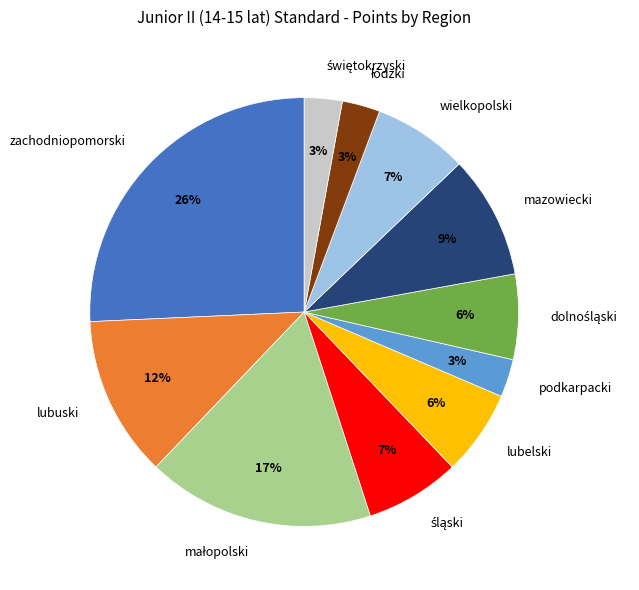

The lubuski slice represents 1% of the pie. True or false?

False